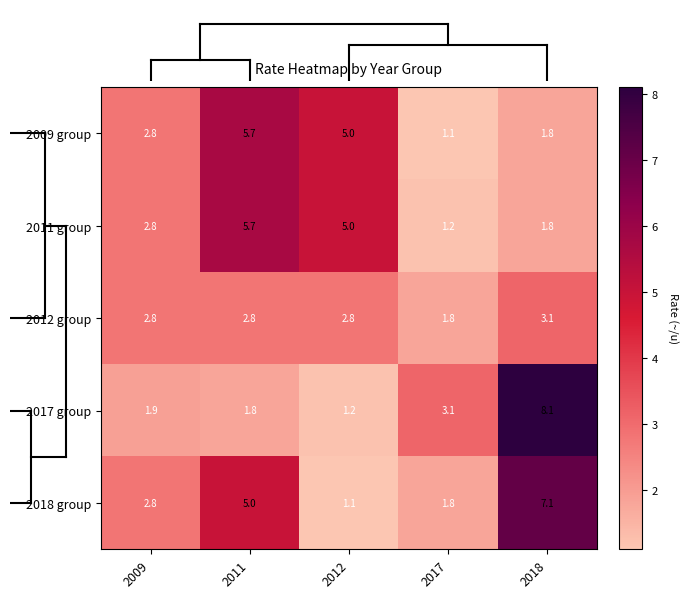

Where is 2011 group nearest to the value 3?

2009